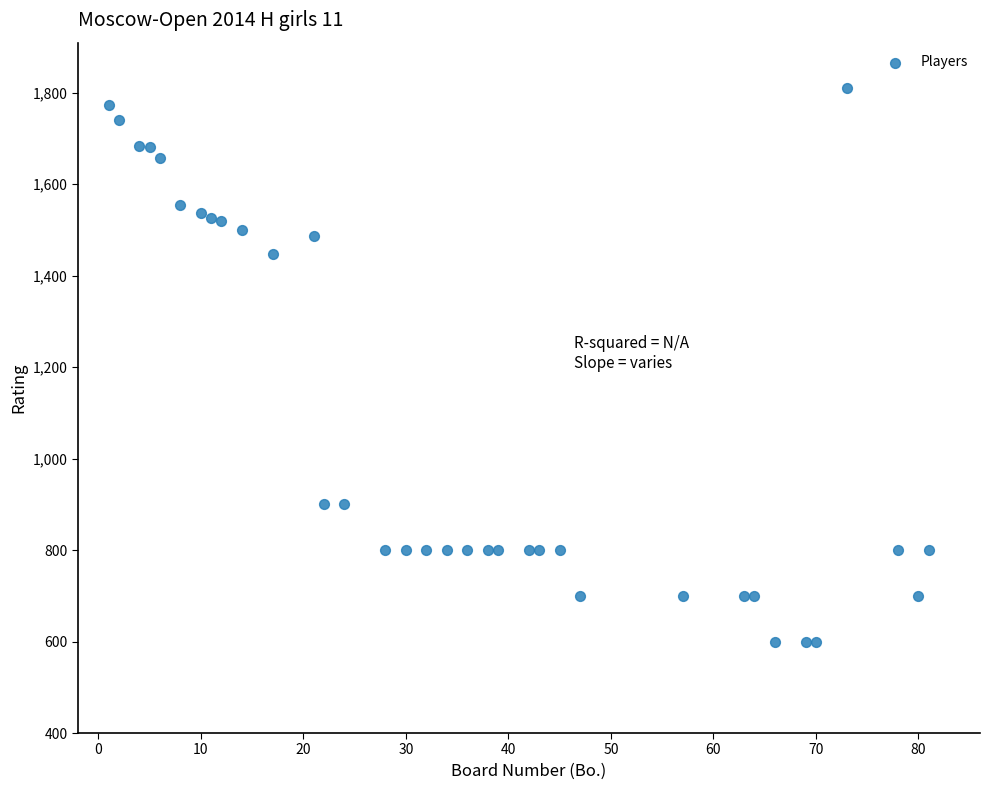

What Y value in the scatter plot is closest to 1204?

1446